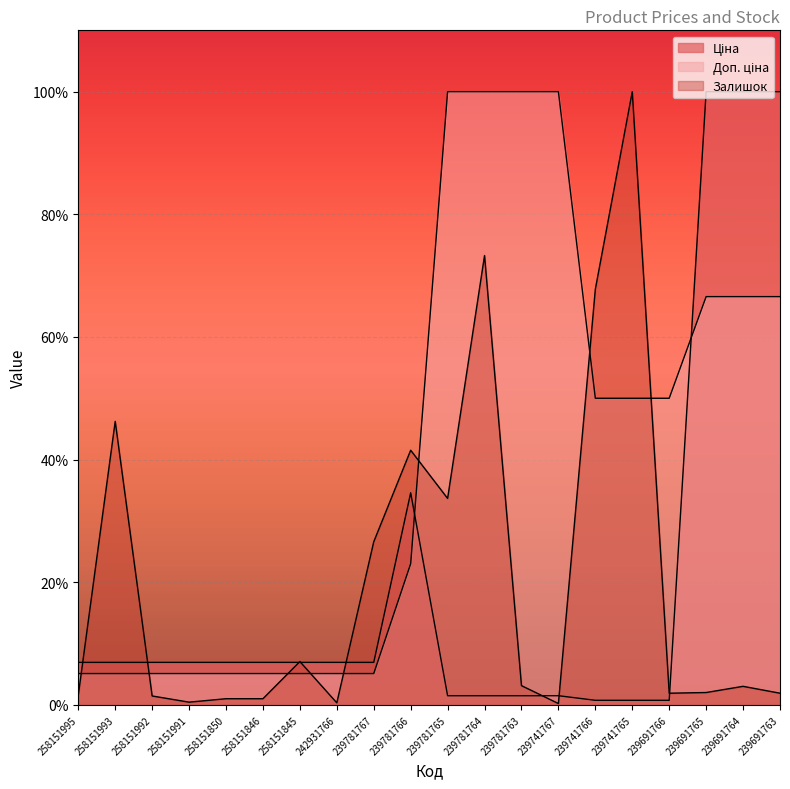

What is the minimum value shown in the chart?

0.2